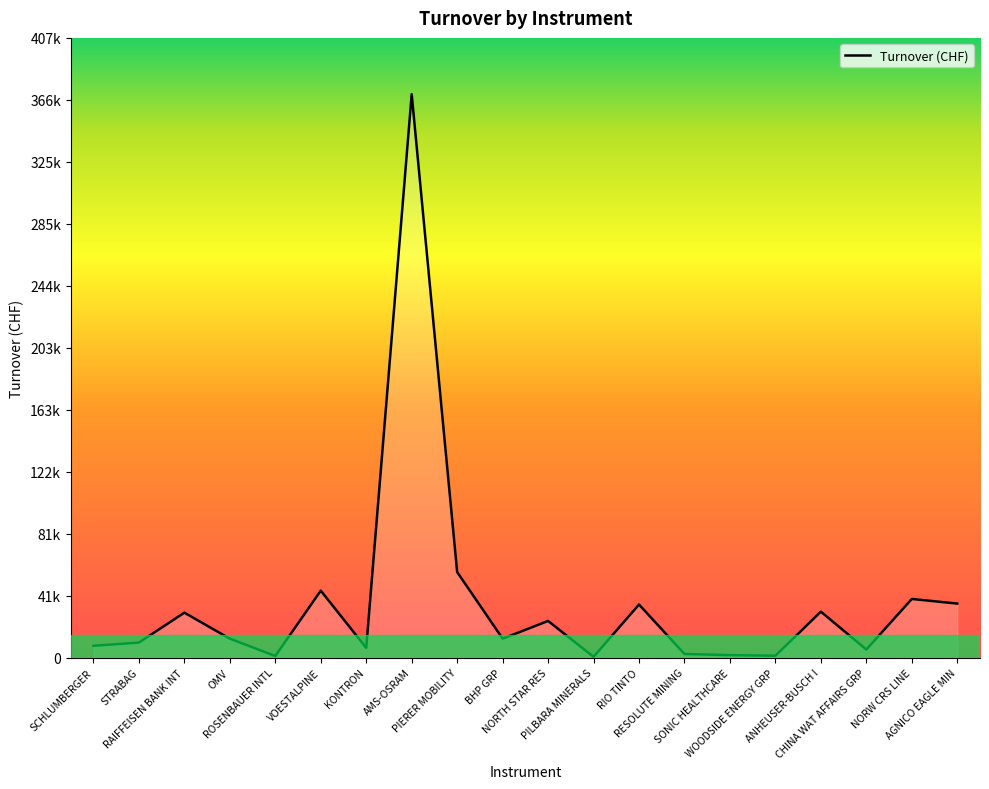

Is it true that the value at NORTH STAR RES is 24060.2?

True